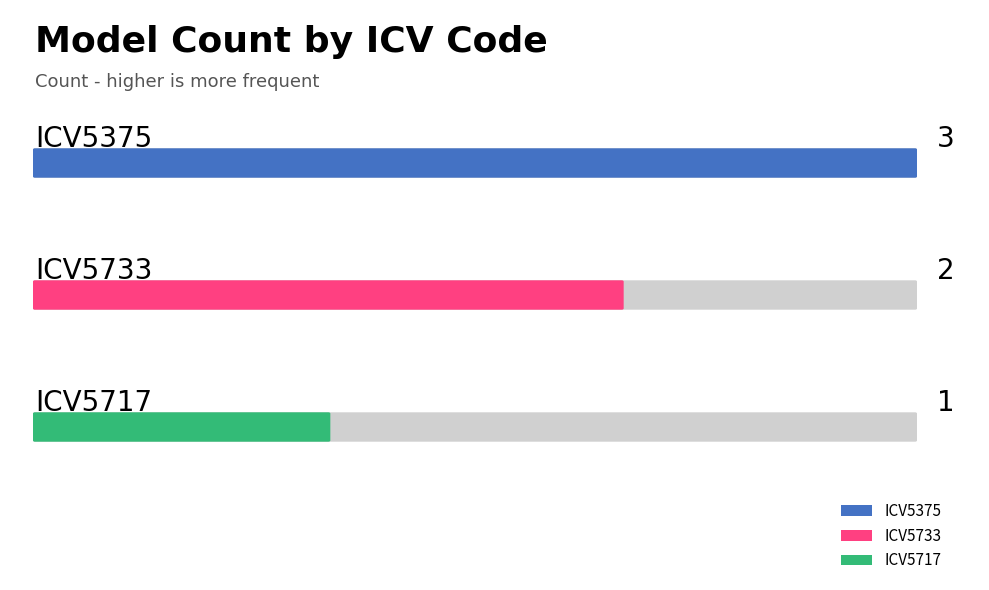

Rank the series at ICV5375 from highest to lowest value.

ICV5375, ICV5733, ICV5717